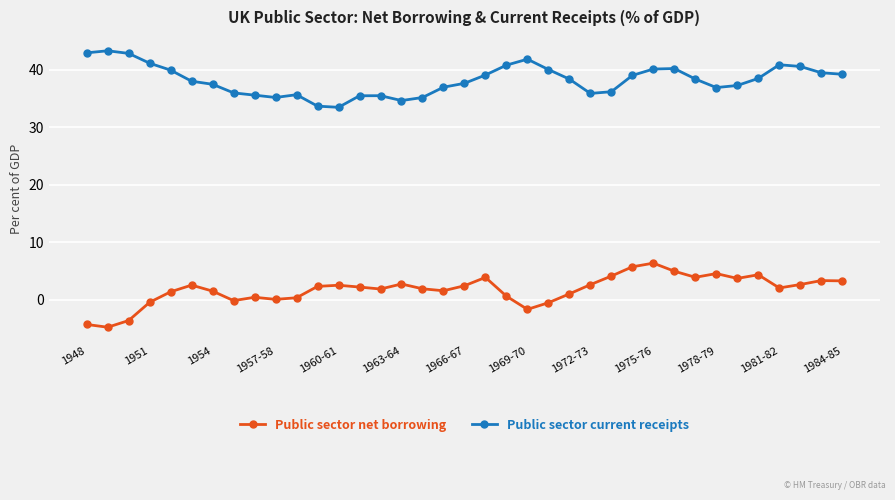

What is the sum of all Public sector net borrowing values?

64.1